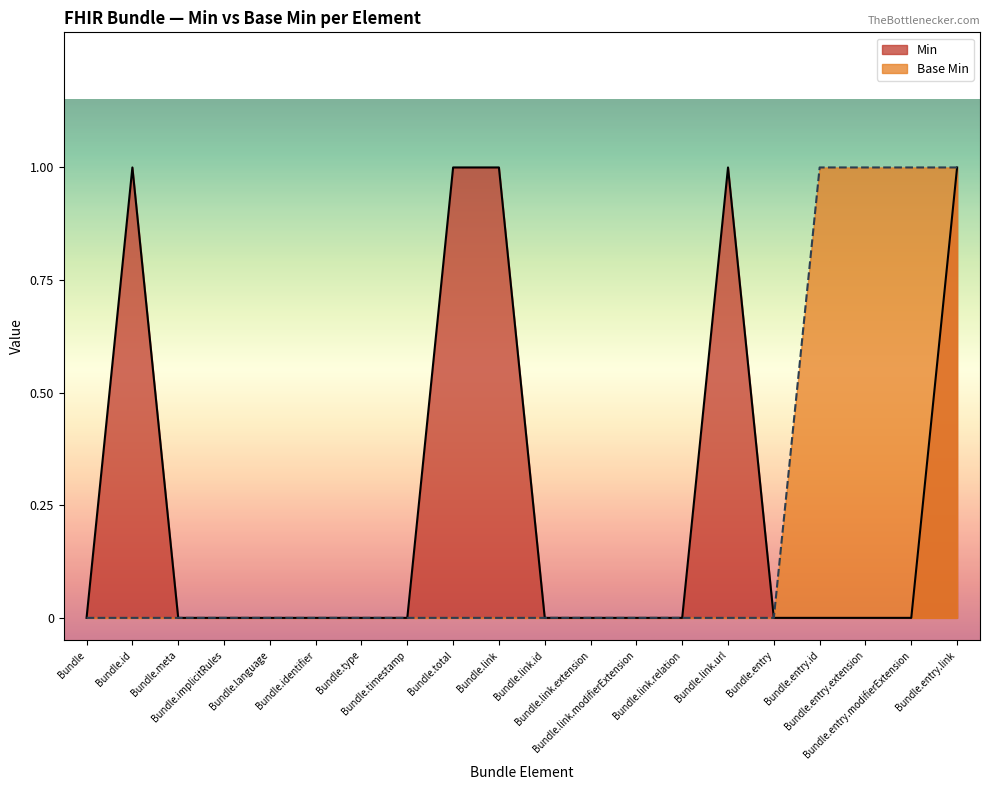

Count the Base Min values in the range 0 to 1.

20